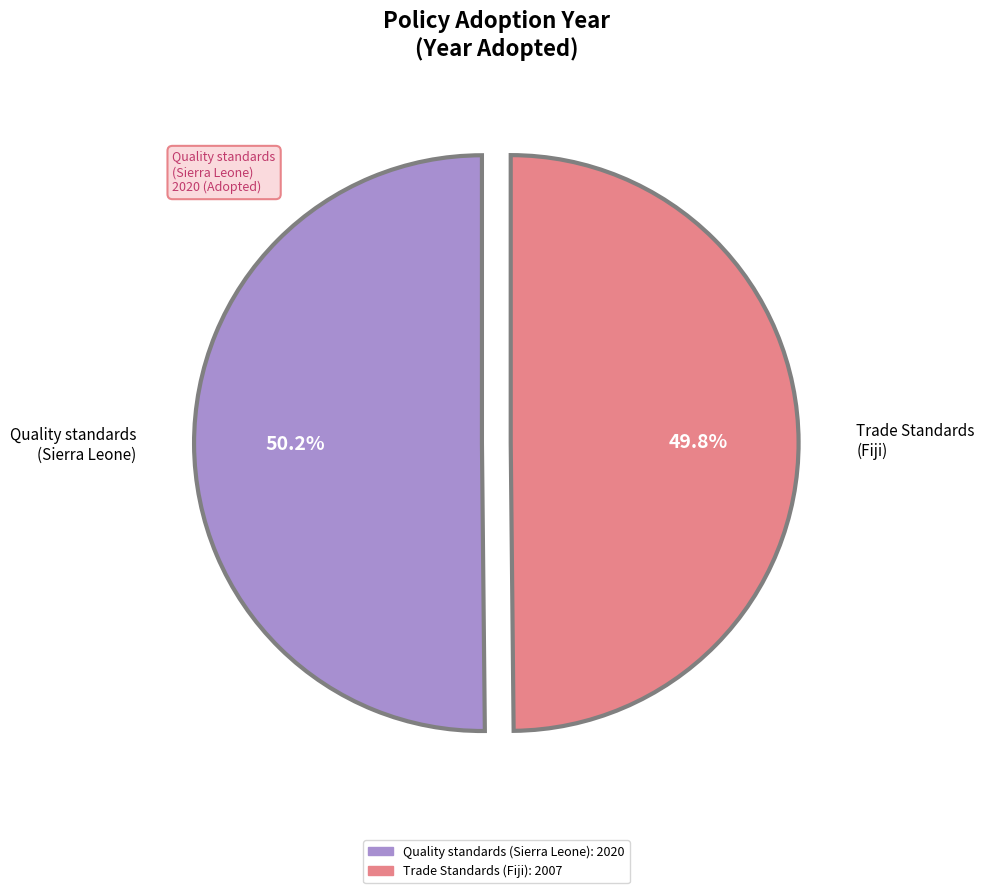

Is there a majority slice in this chart?

Yes